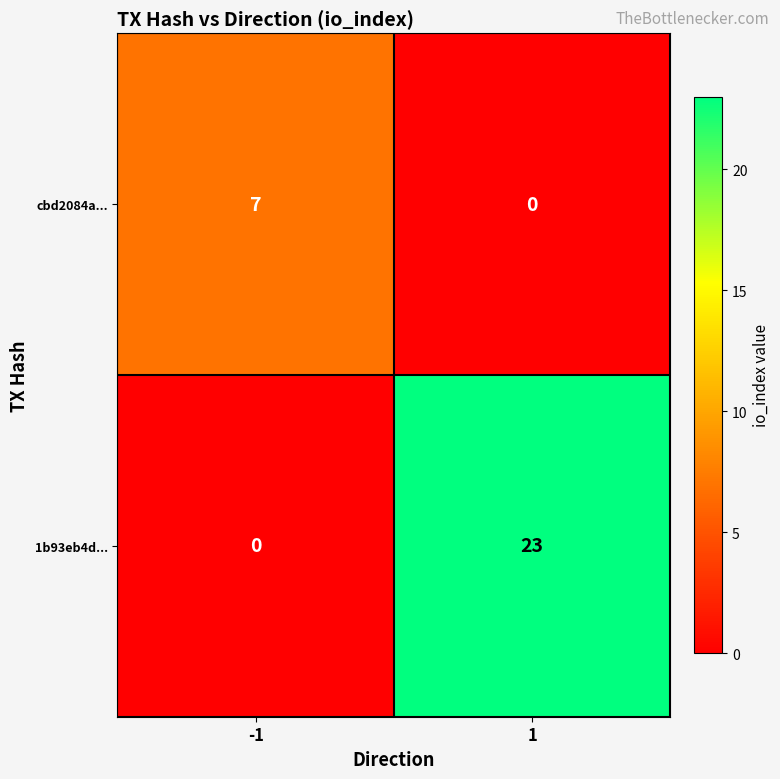

Which series has the largest range (max minus min)?

1b93eb4d...